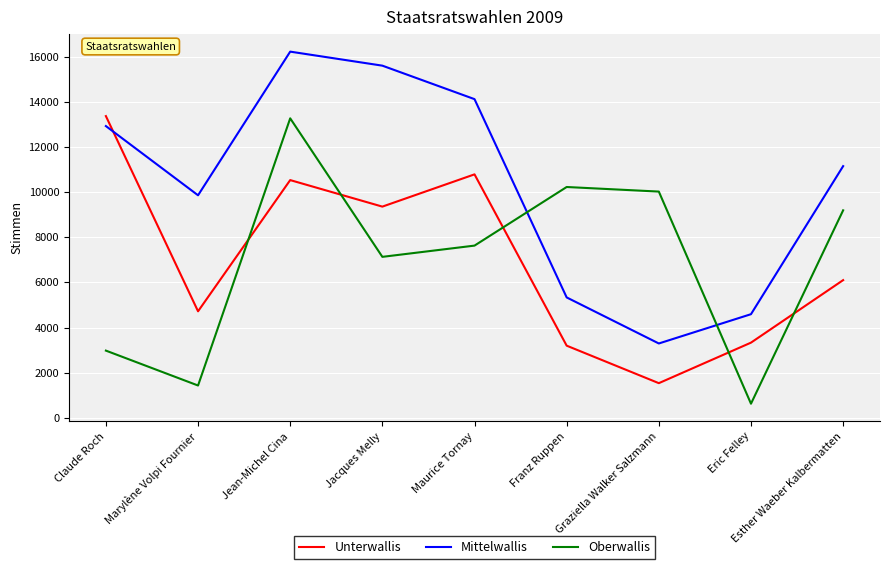

What is the difference between the Oberwallis values at Jean-Michel Cina and Esther Waeber Kalbermatten?

4075